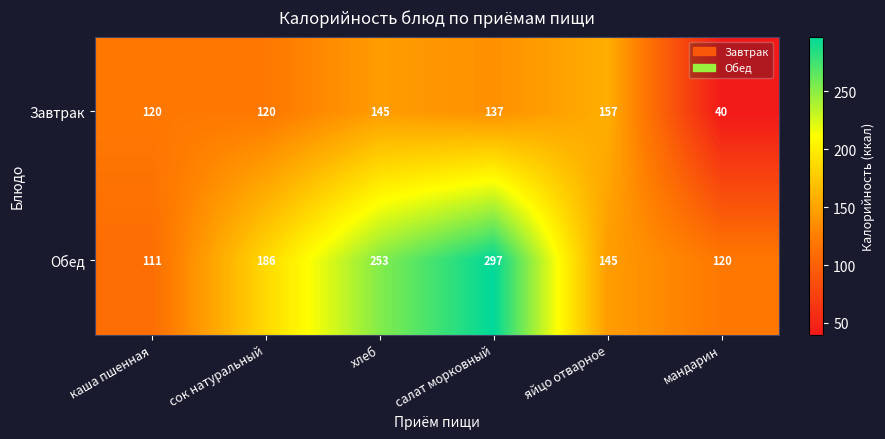

True or false: Завтрак has a value of 120 at каша пшенная.

True